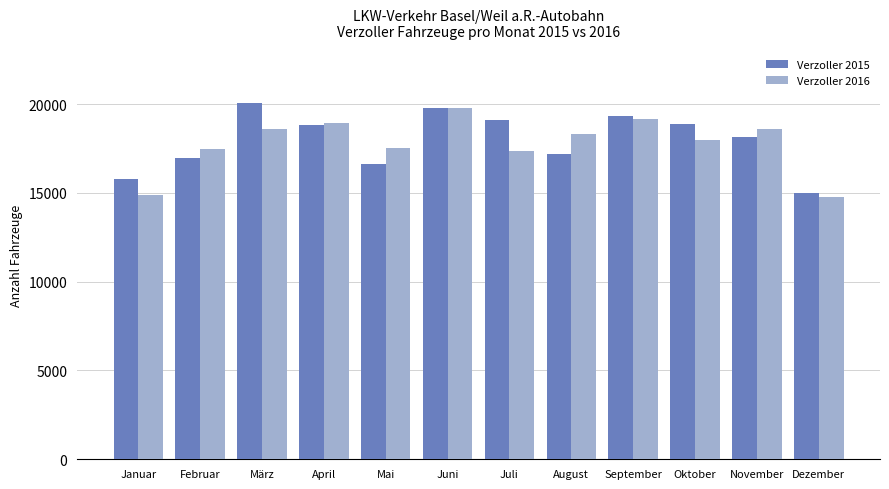

Are the bars horizontal?

No